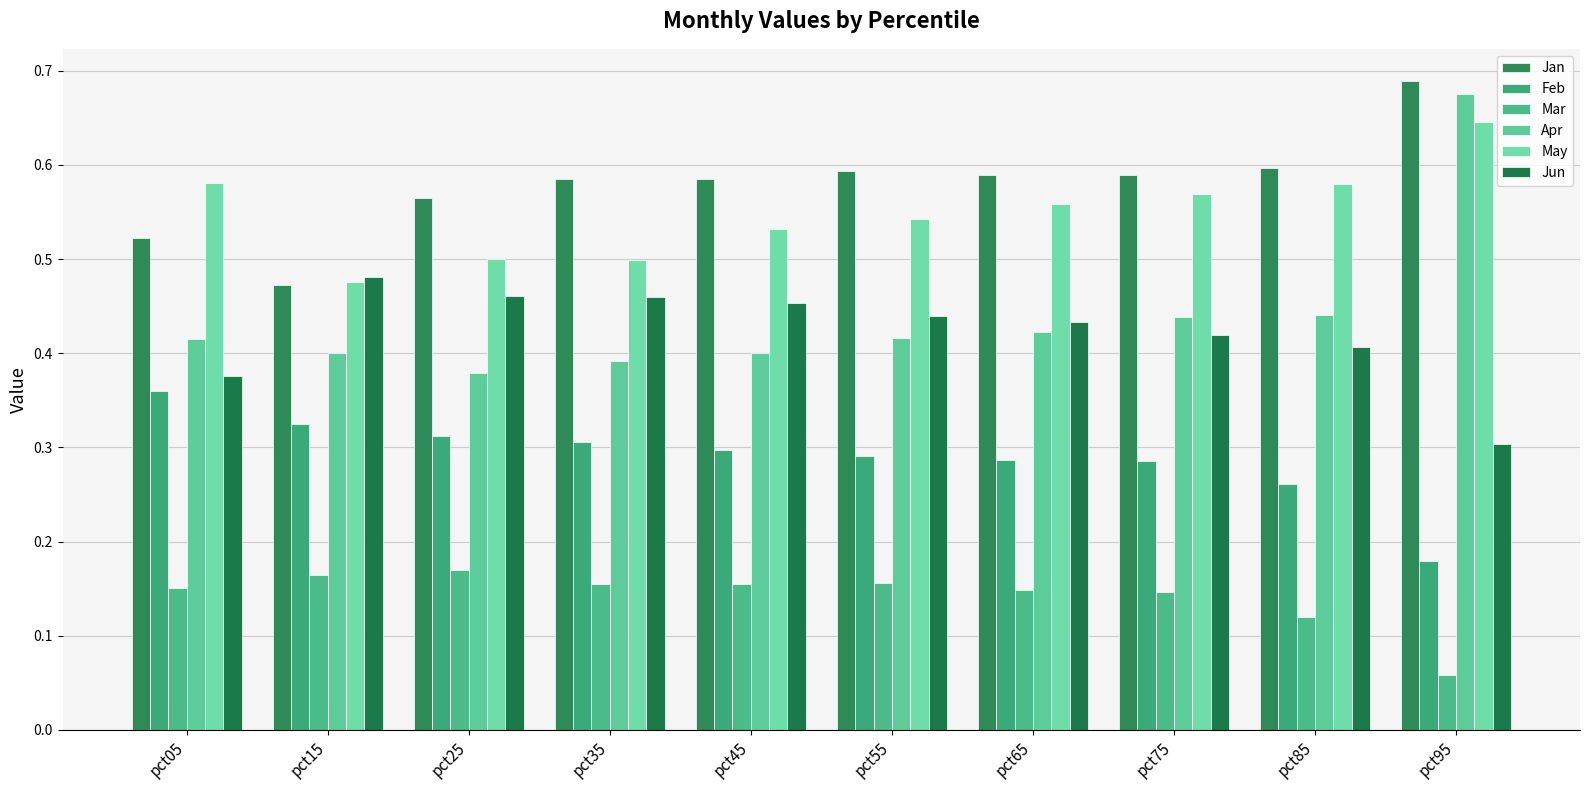

Is it true that Feb equals 0.6 at pct05?

False